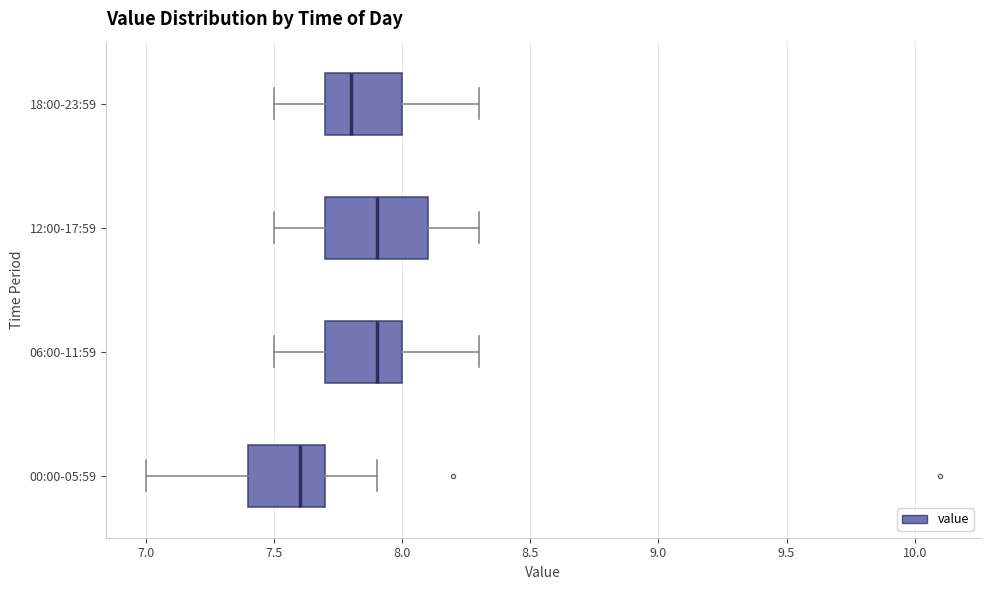

Where does the median line of the box for 12:00-17:59 sit on the x-axis? The values are not printed on the chart, so give them approximately, as read against the axis.

7.9